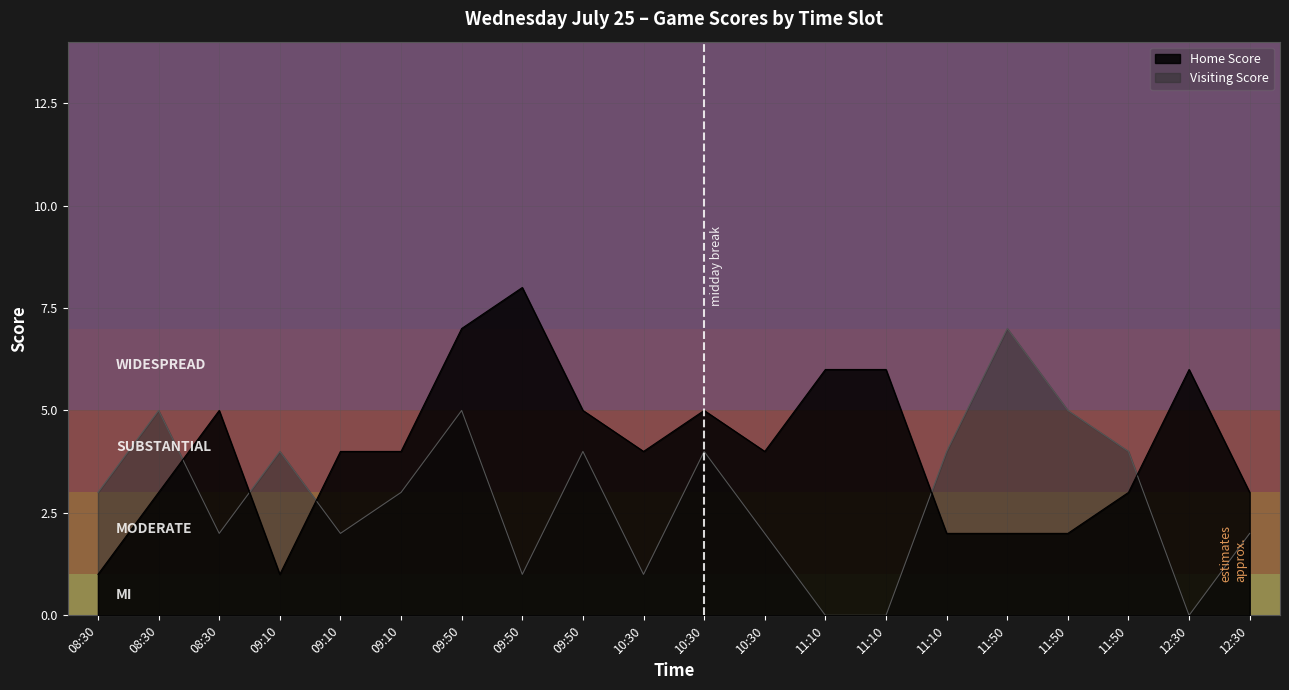

Which series has the widest spread of values?

Home Score